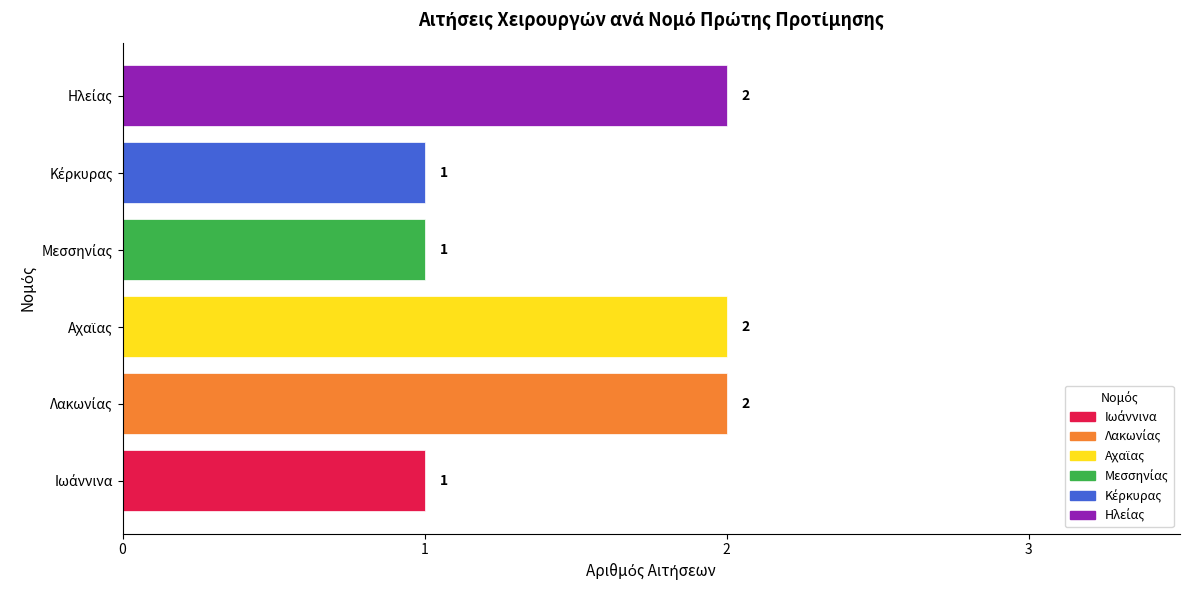

What is the minimum value shown in the chart?

1